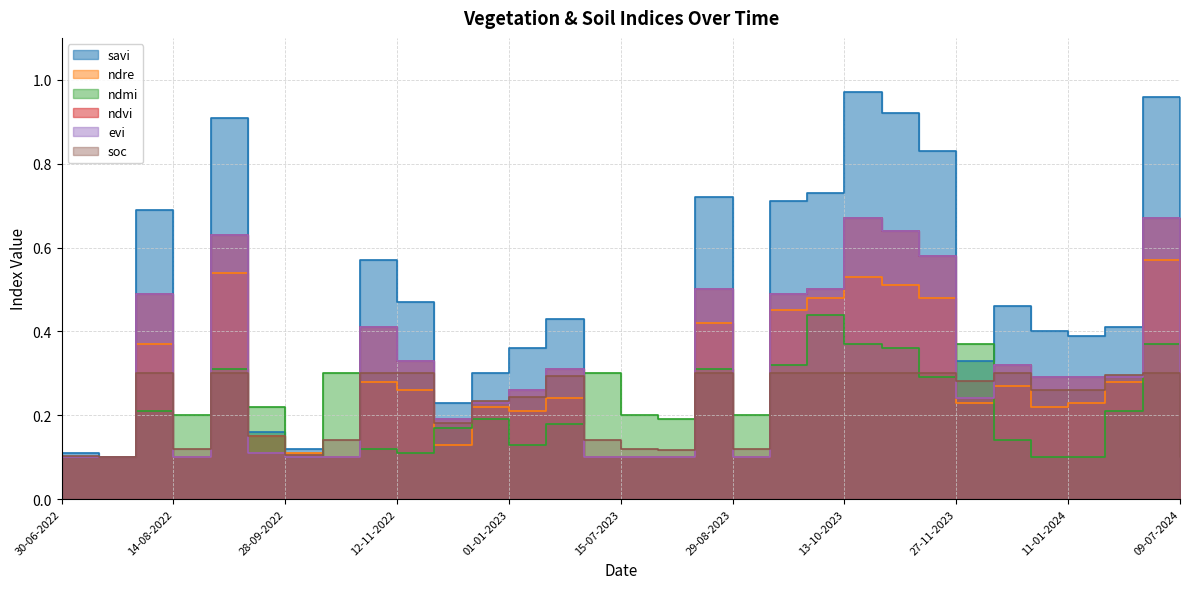

What is the spread (max minus min) of values at 28-10-2022?

0.4